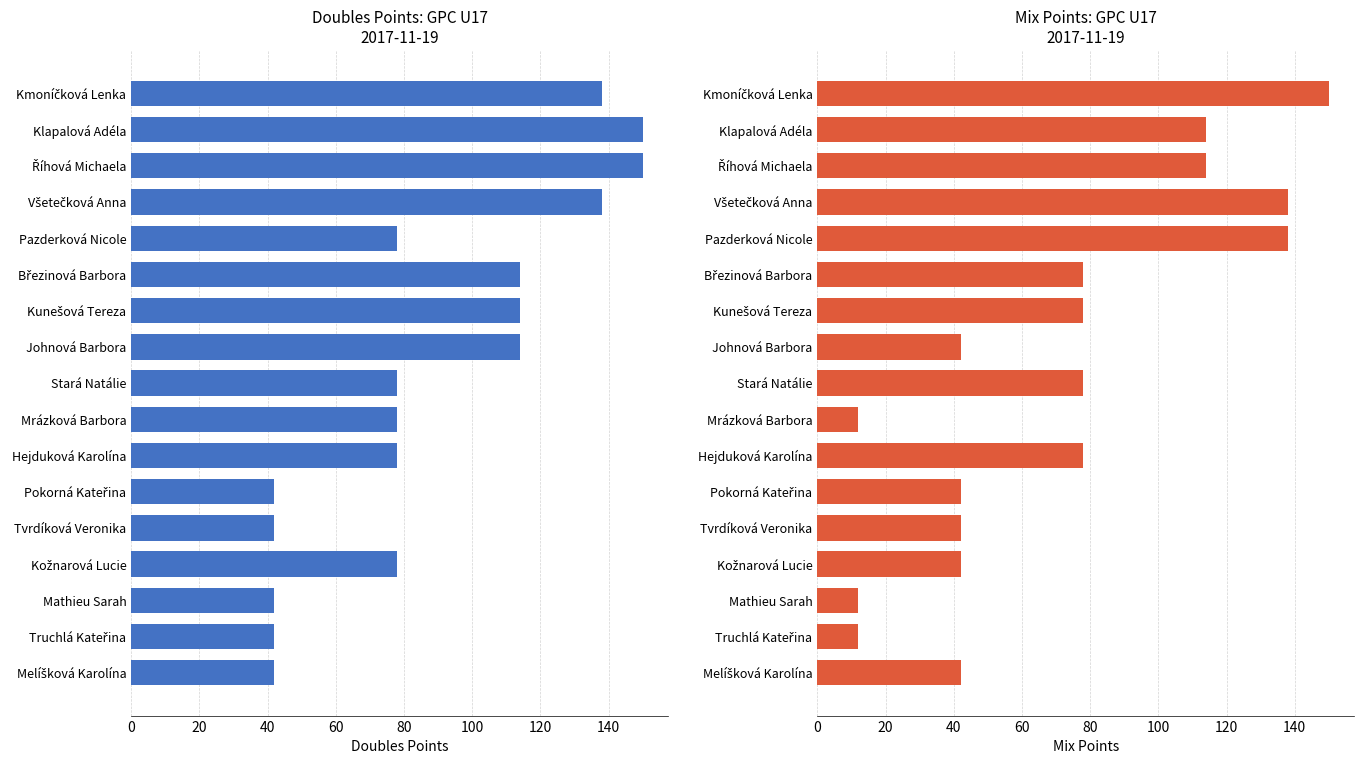

What is the difference between the maximum and second lowest values in the Mix Points series?

138